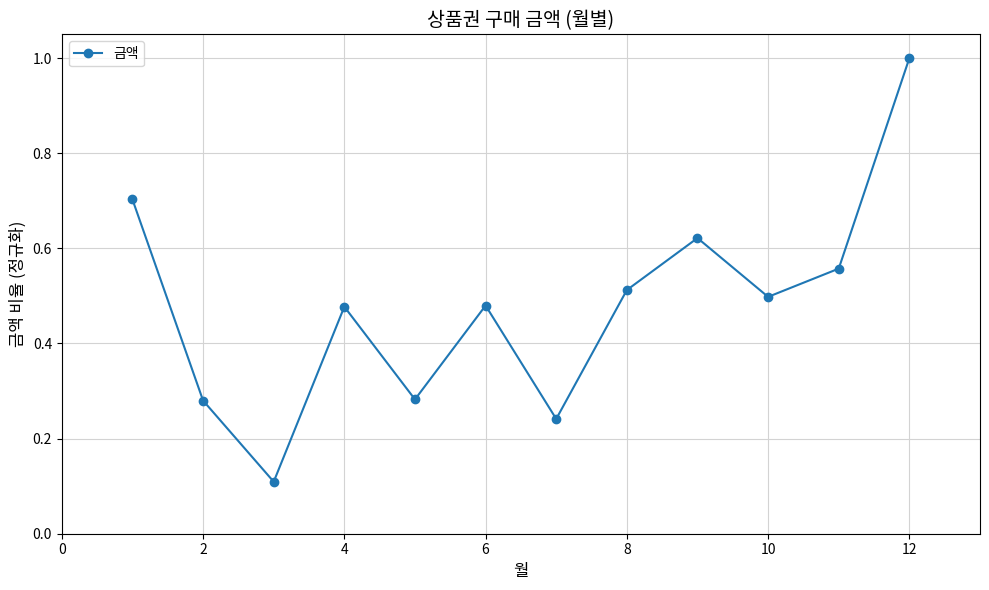

What is the sum of all values?

5.8